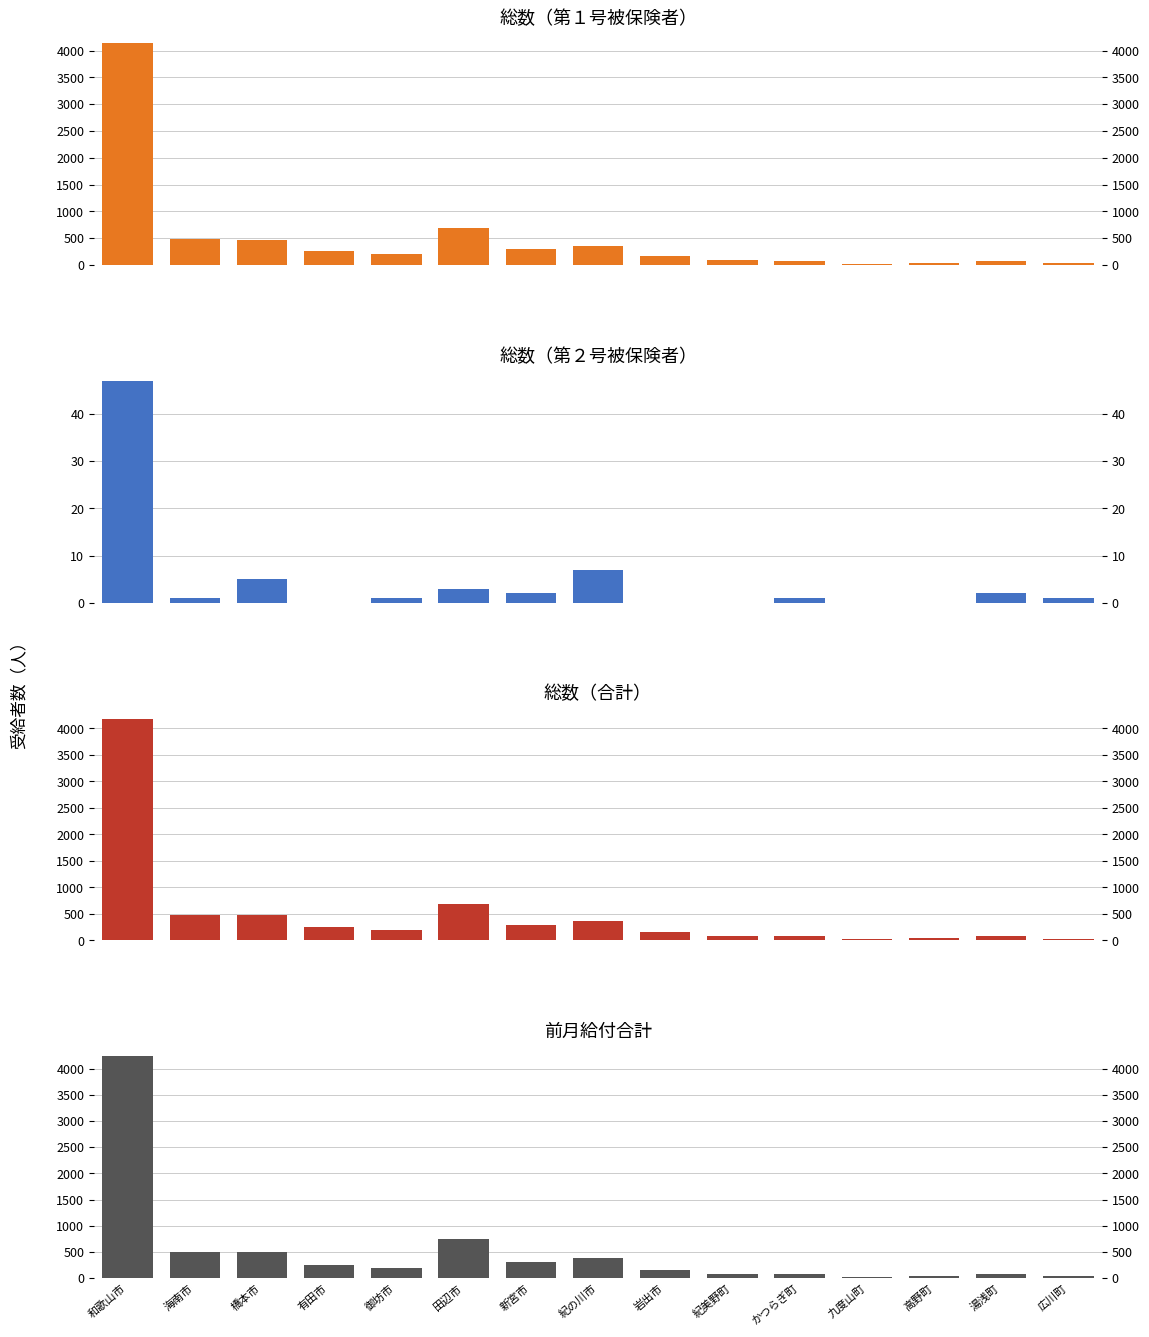

The 総数（合計） series shows 59 at 有田市. True or false?

False